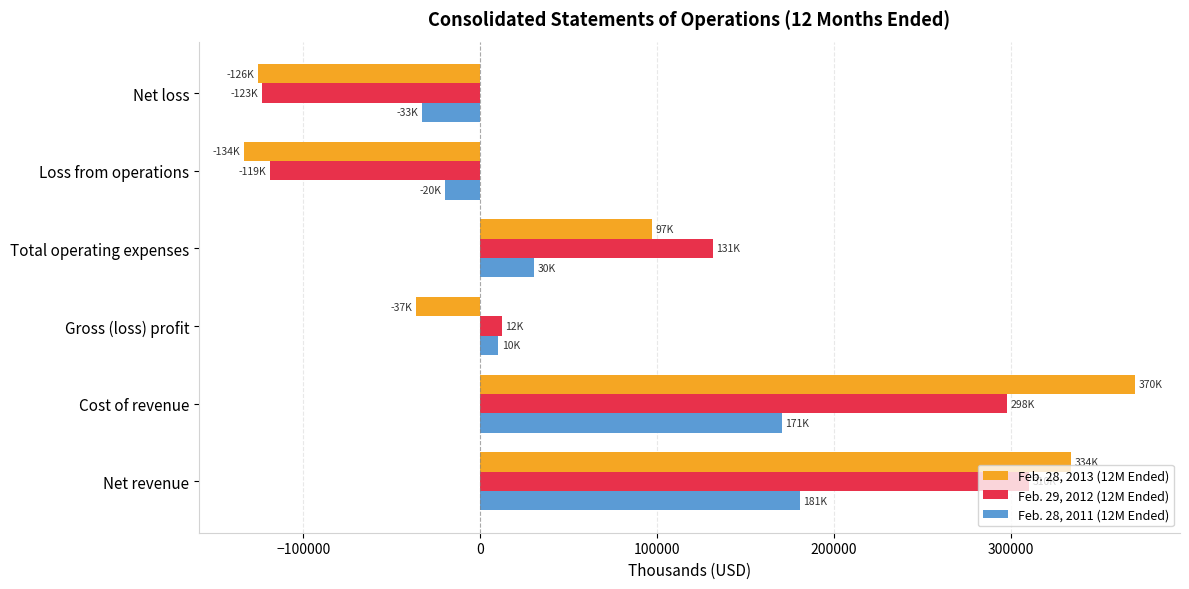

What is the spread (max minus min) of values at Total operating expenses?

101135